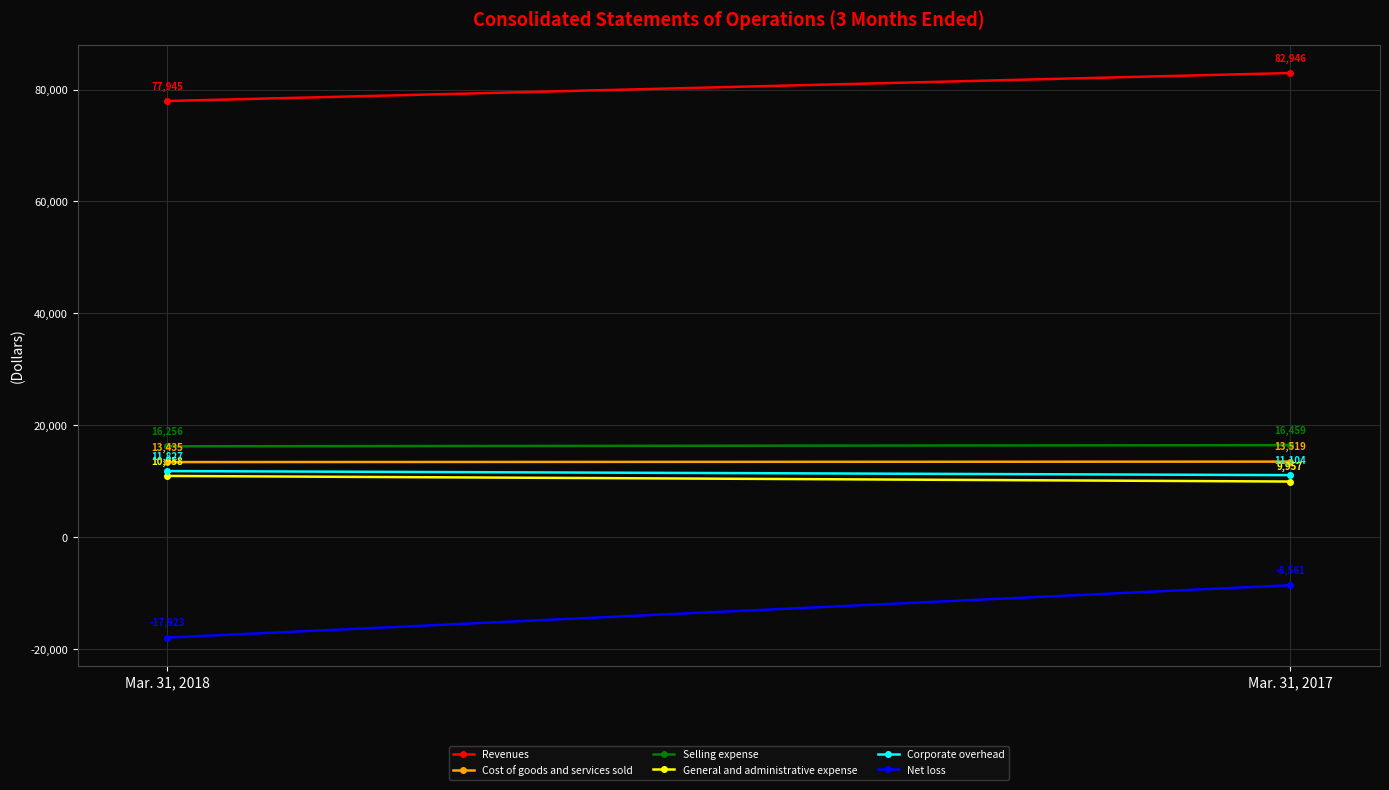

How many values in the Selling expense series are below 16459?

1